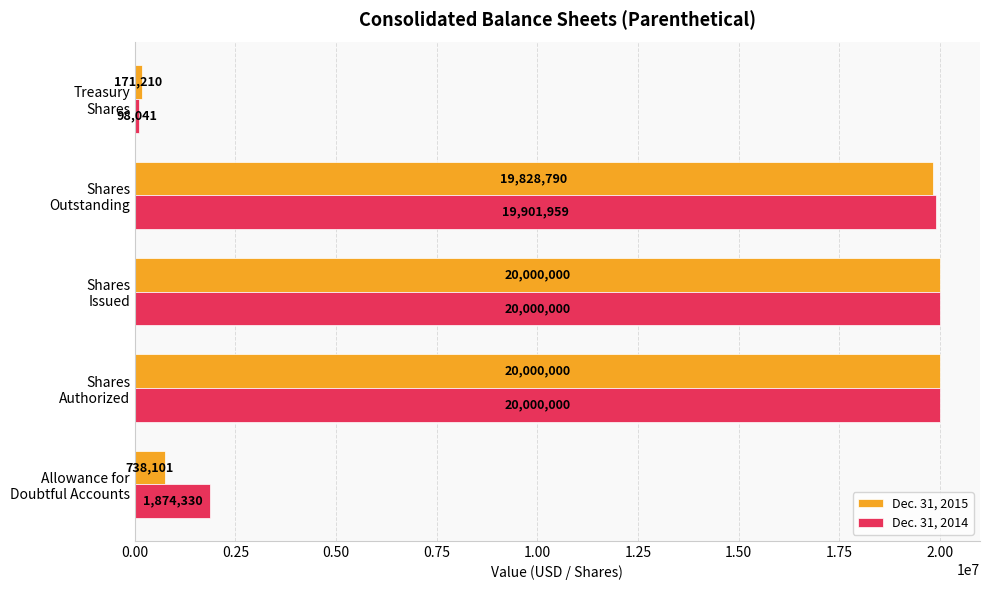

Which series has the widest spread of values?

Dec. 31, 2014